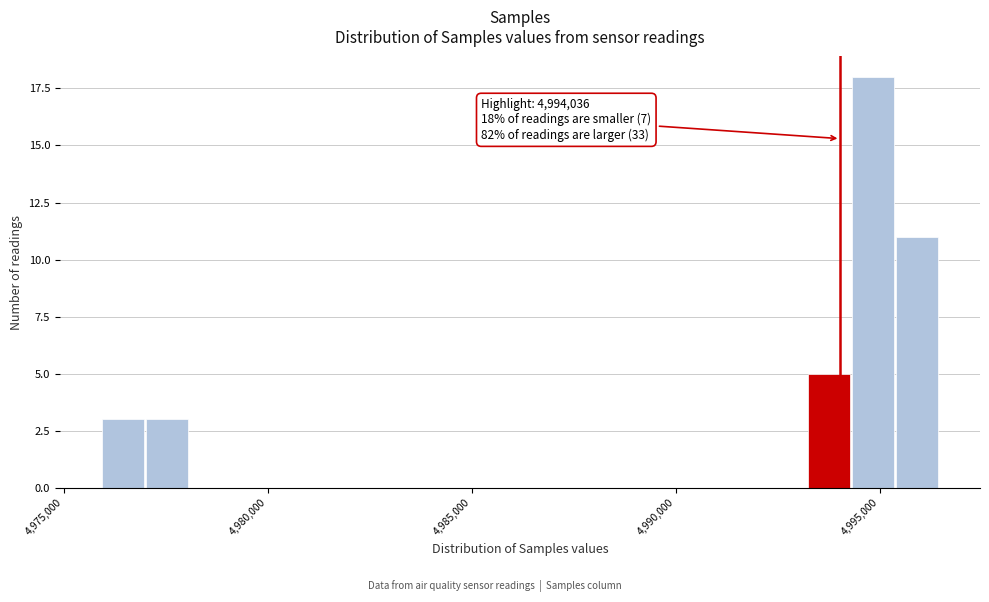

Around what value on the x-axis is the tallest bar? Give the approximate position of its centre, as read against the axis.

4995000